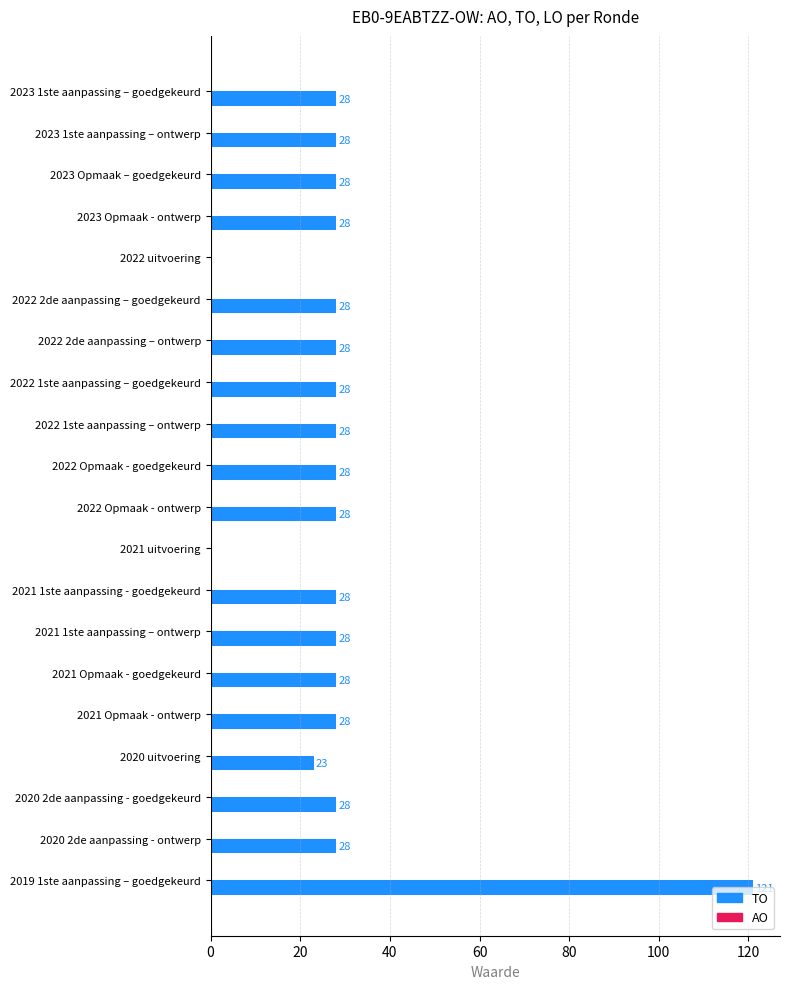

Between 2021 1ste aanpassing - goedgekeurd and 2019 1ste aanpassing – goedgekeurd, which is larger?

2019 1ste aanpassing – goedgekeurd